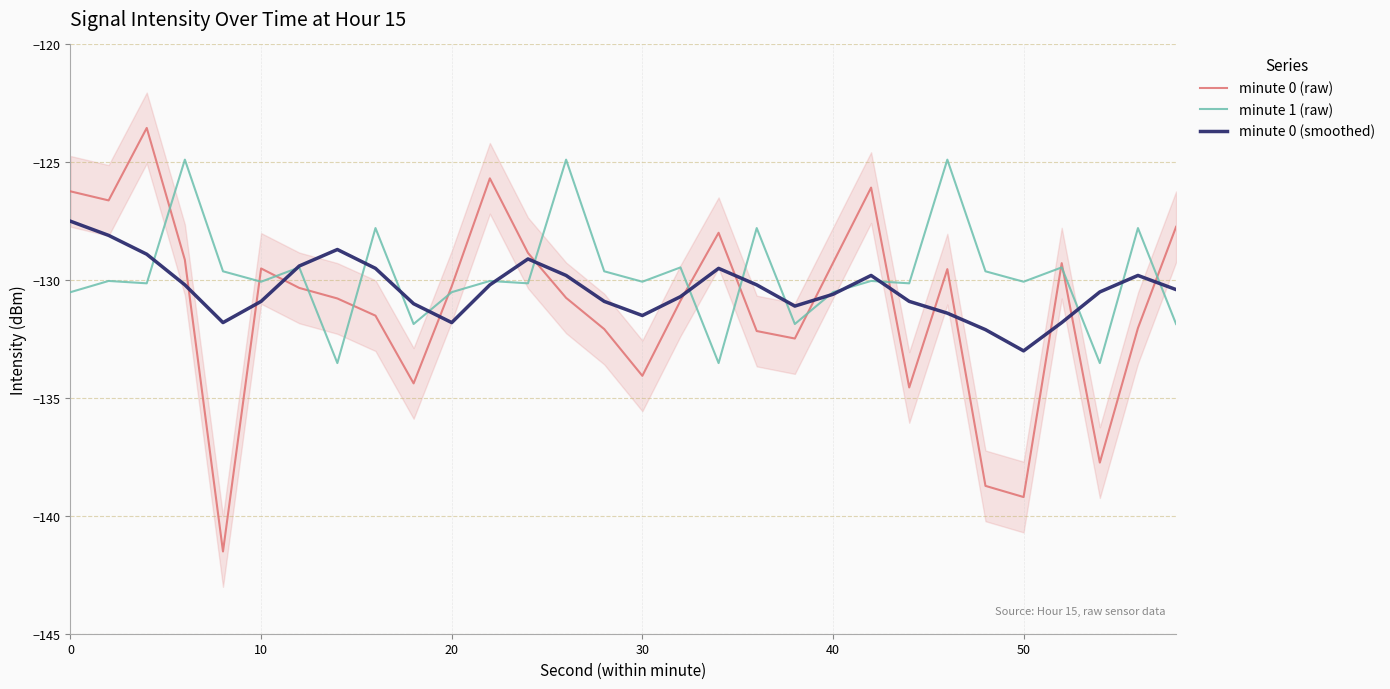

What is the lowest value of the minute 0 (smoothed) series?

-133.0